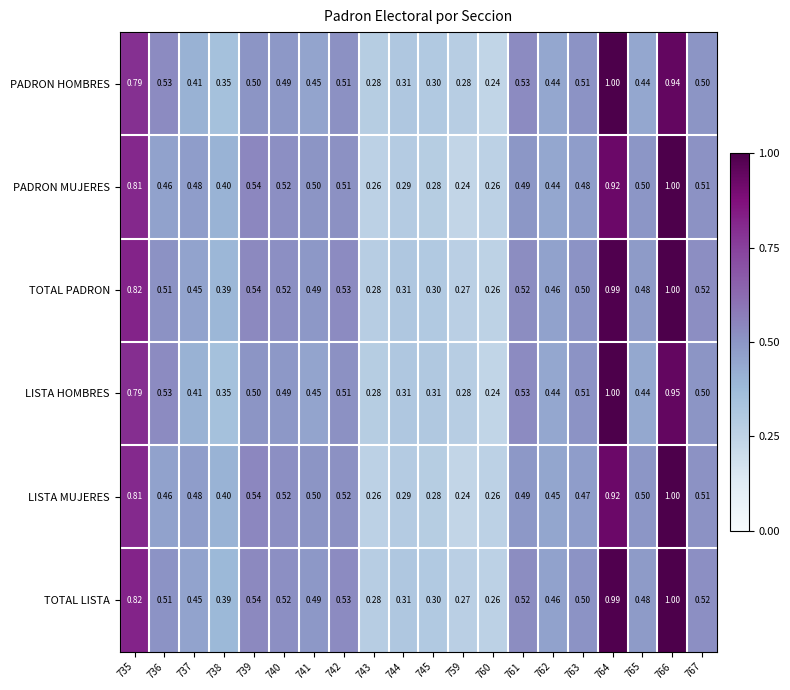

Is the value of LISTA HOMBRES at 765 greater than the value of PADRON HOMBRES at 767?

No